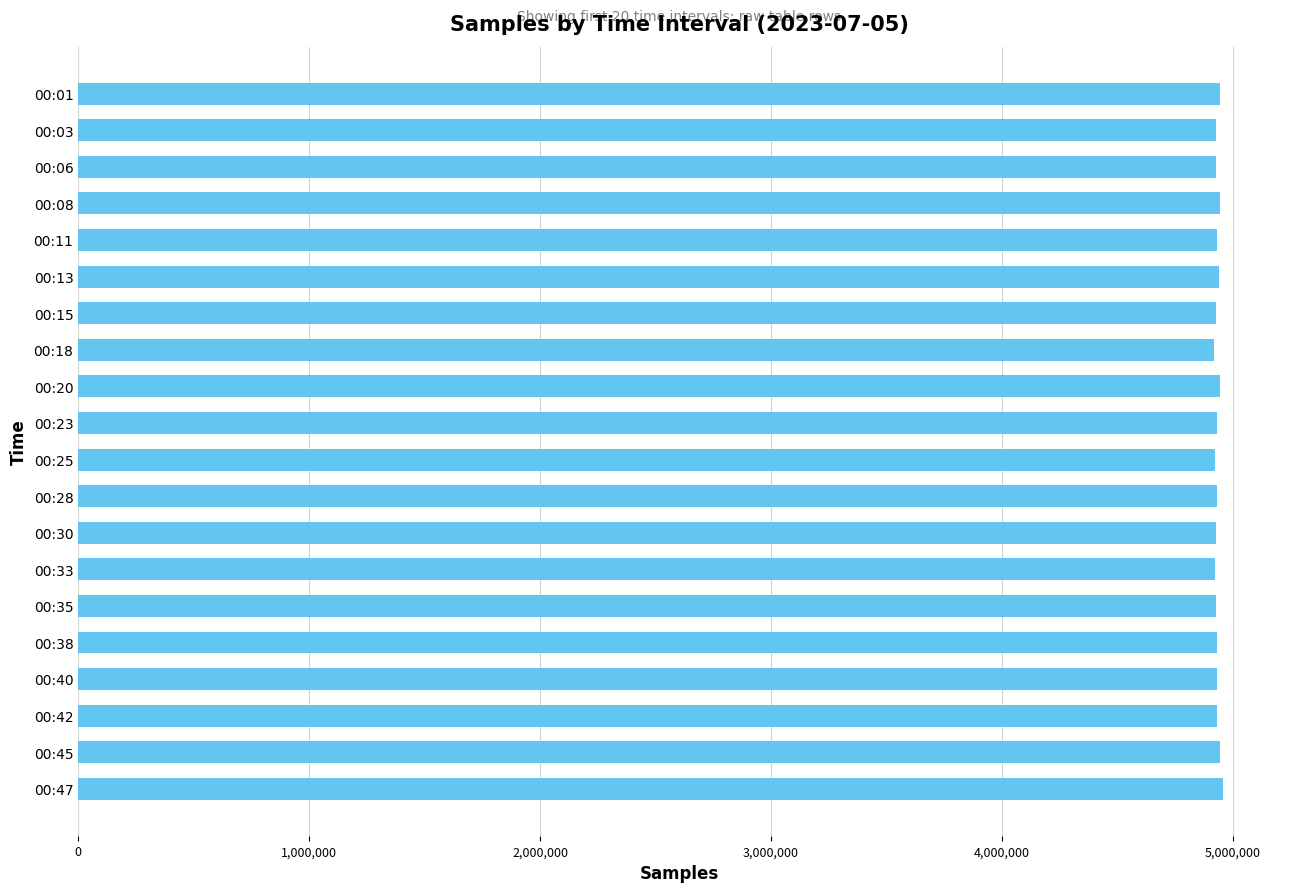

What is the value of the 19th bar from the top?

4943816